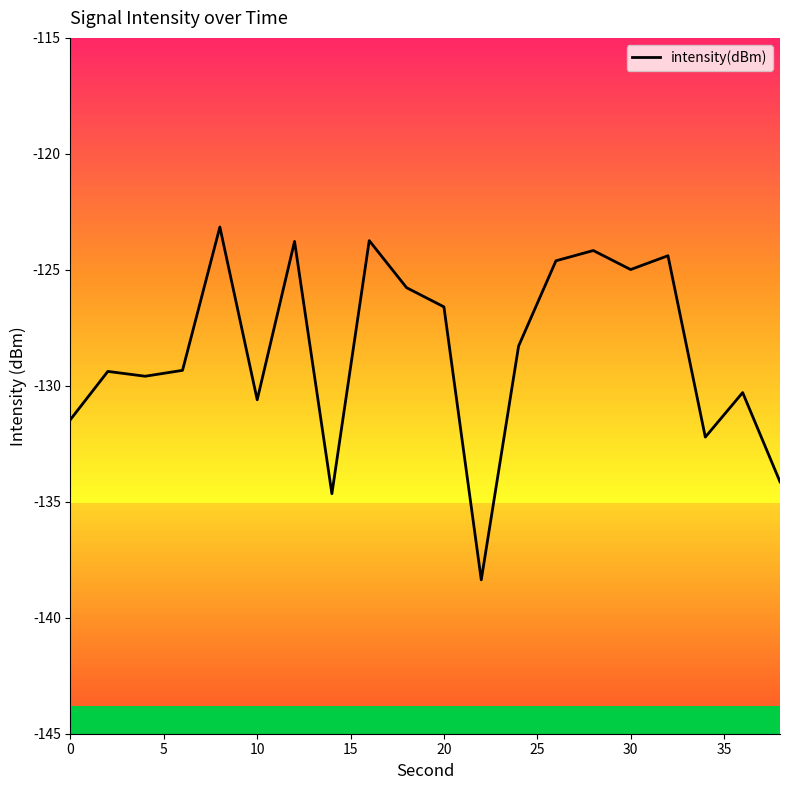

Count the number of categories in the chart.

20